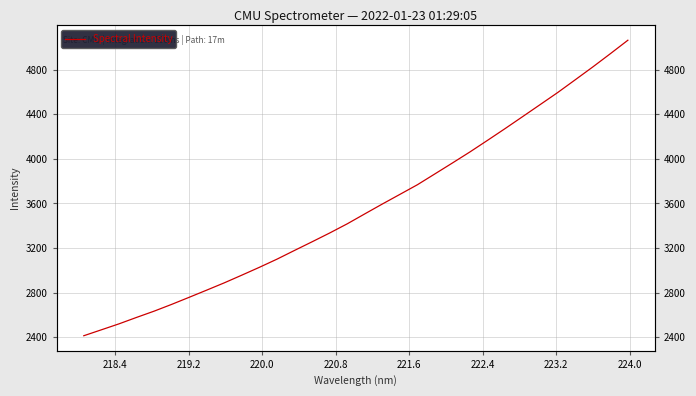

Count the number of data series in this chart.

1